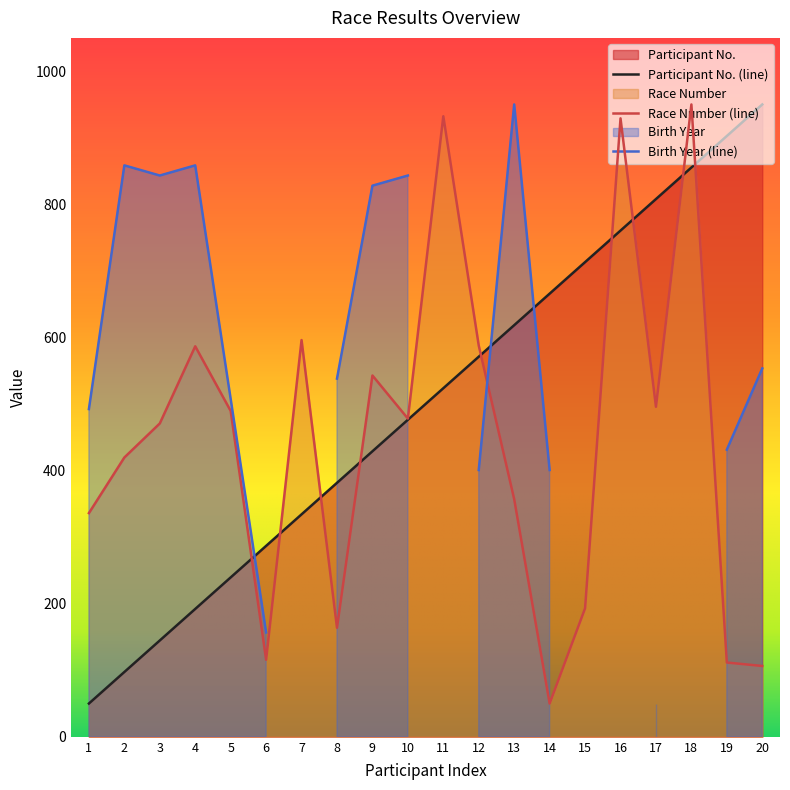

Is the value of Race Number at 12 greater than the value of Participant No. at 13?

No